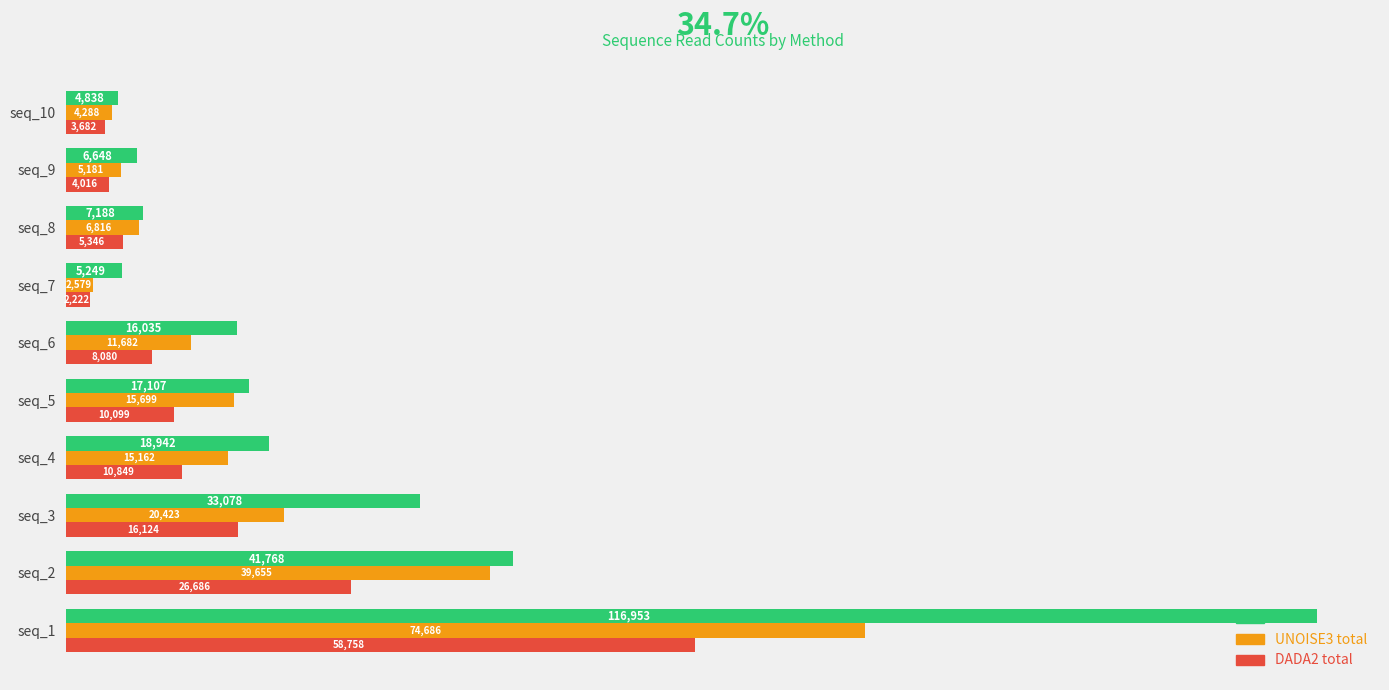

At how many categories does at least one series exceed 45531?

1